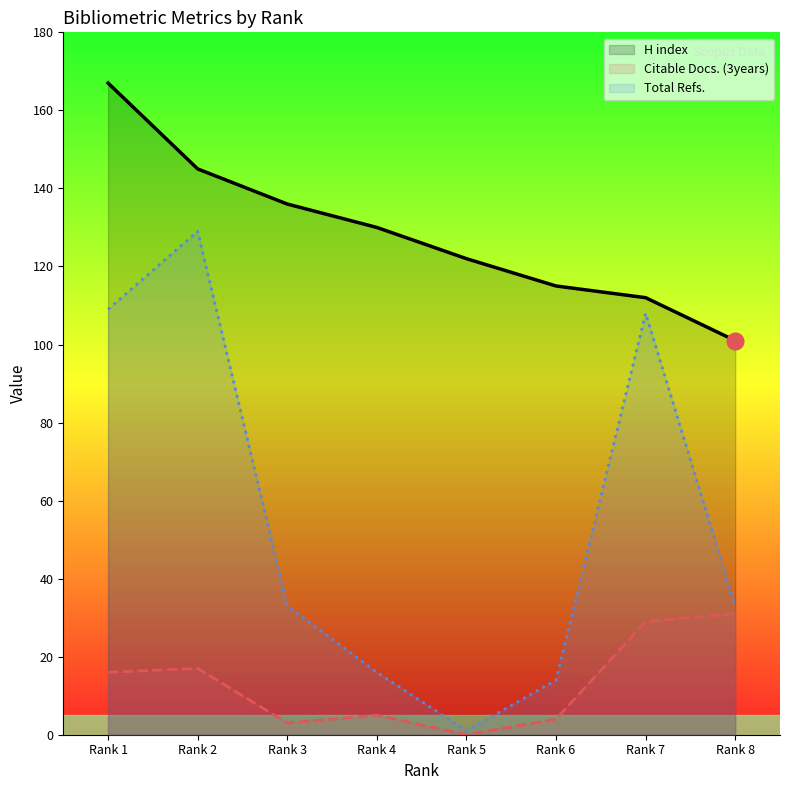

What is the sum of all Total Refs. values?

443